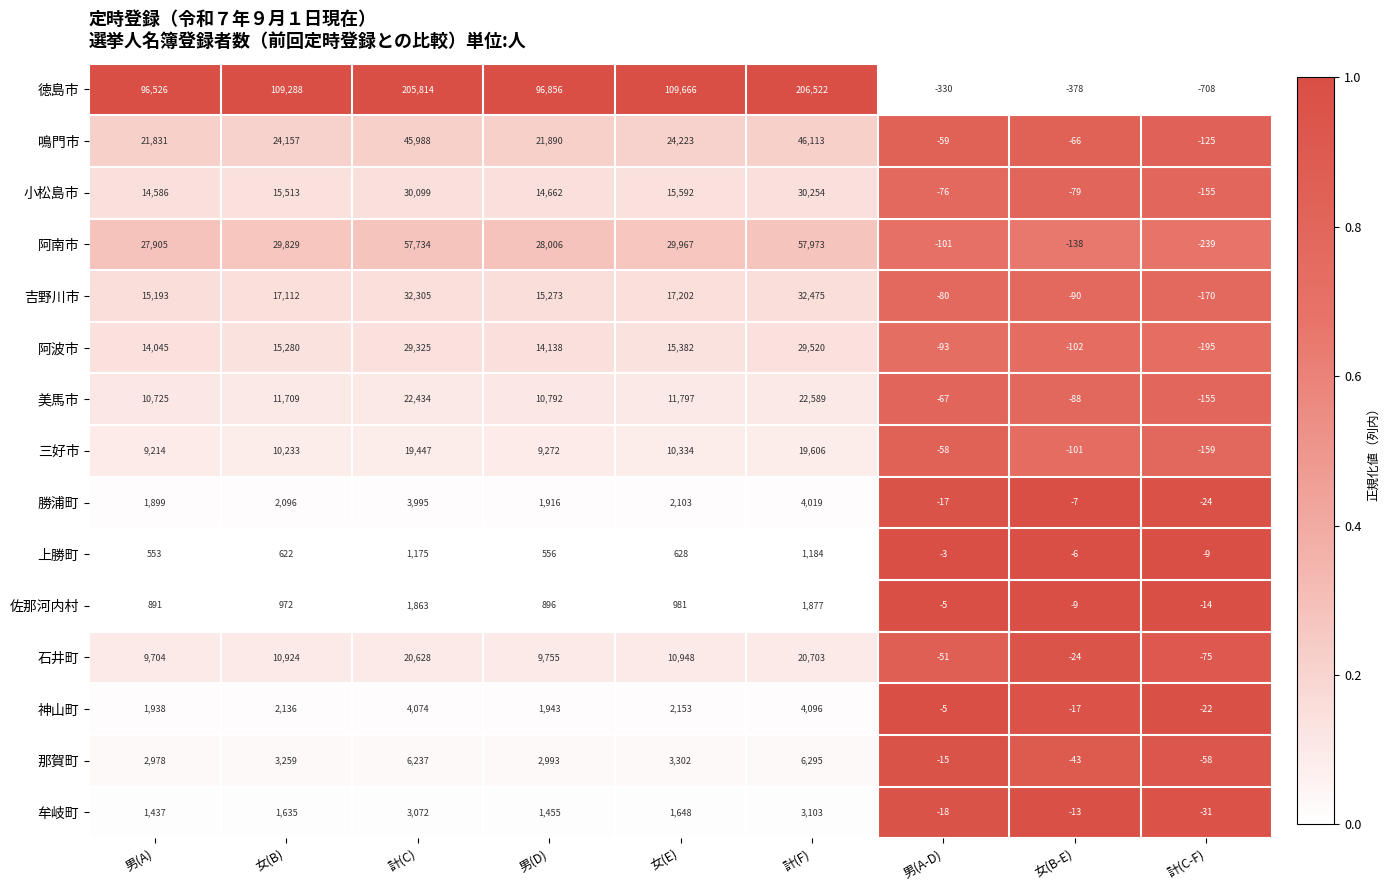

At how many categories does at least one series exceed 0?

6